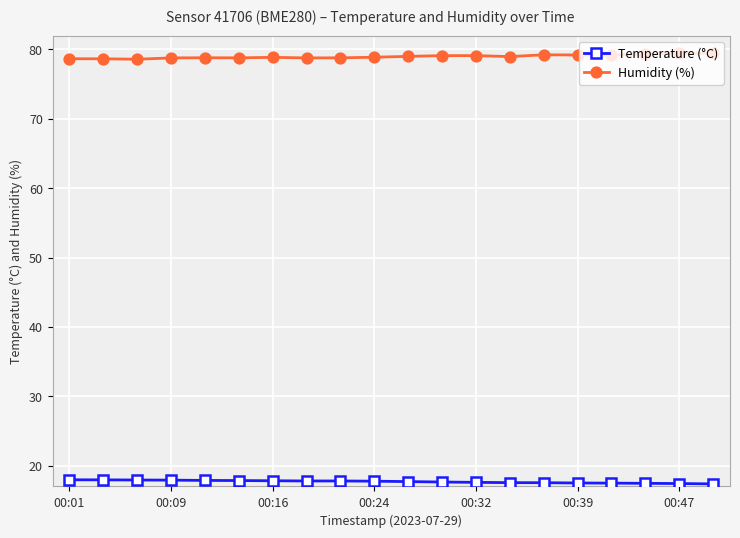

What is the maximum value shown in the chart?

79.5